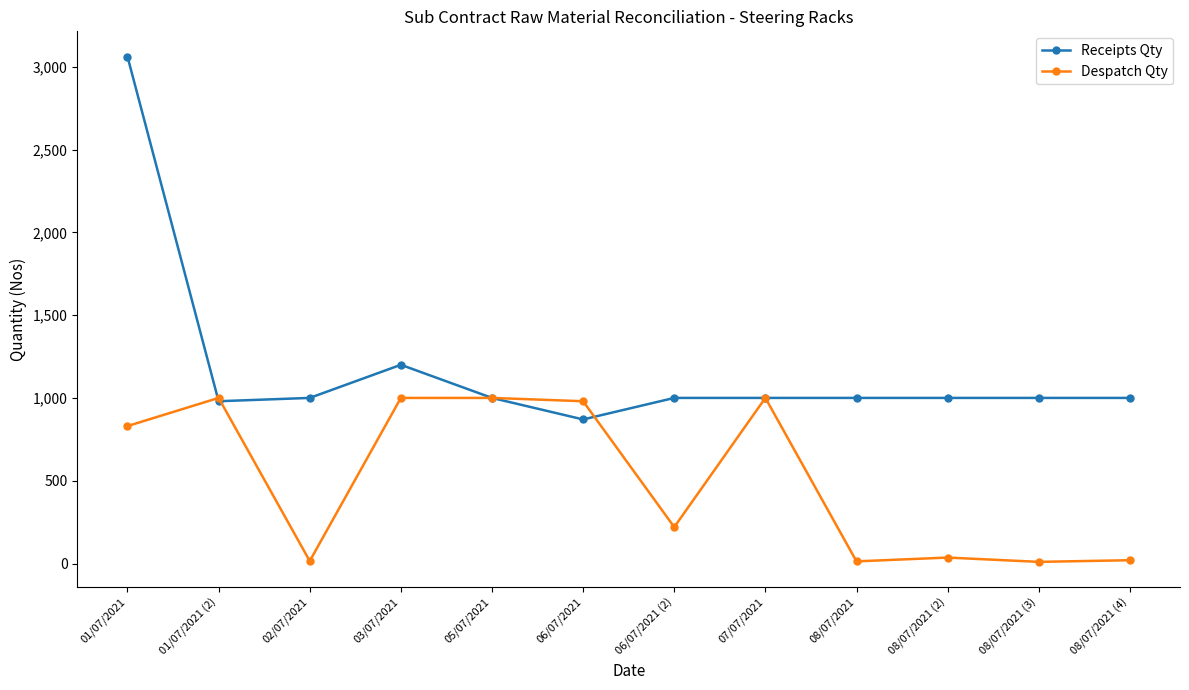

How many series are shown in this chart?

2